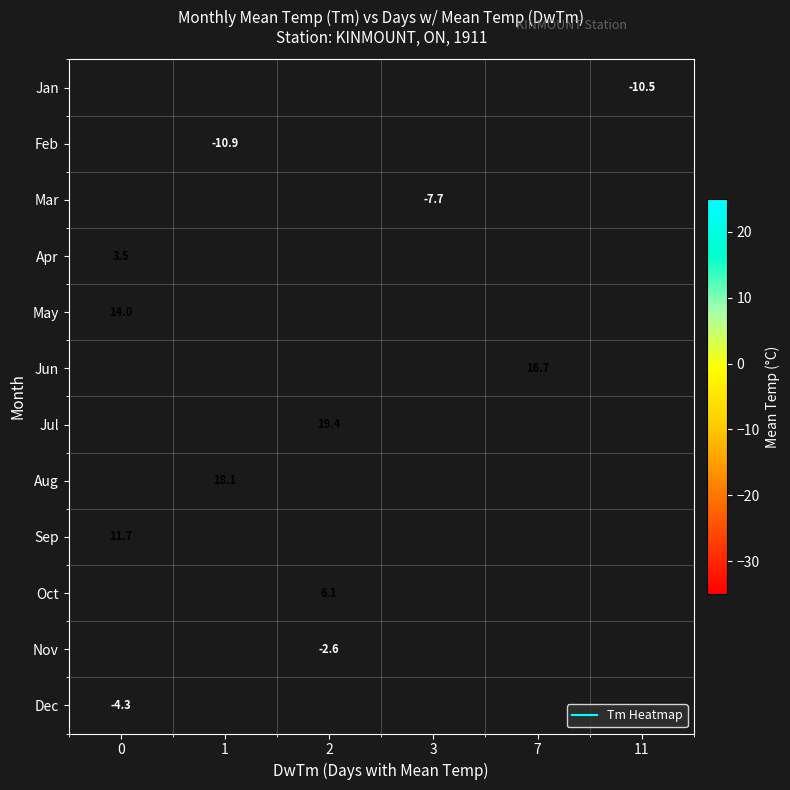

True or false: May has a value of 21.9 at 0.

False